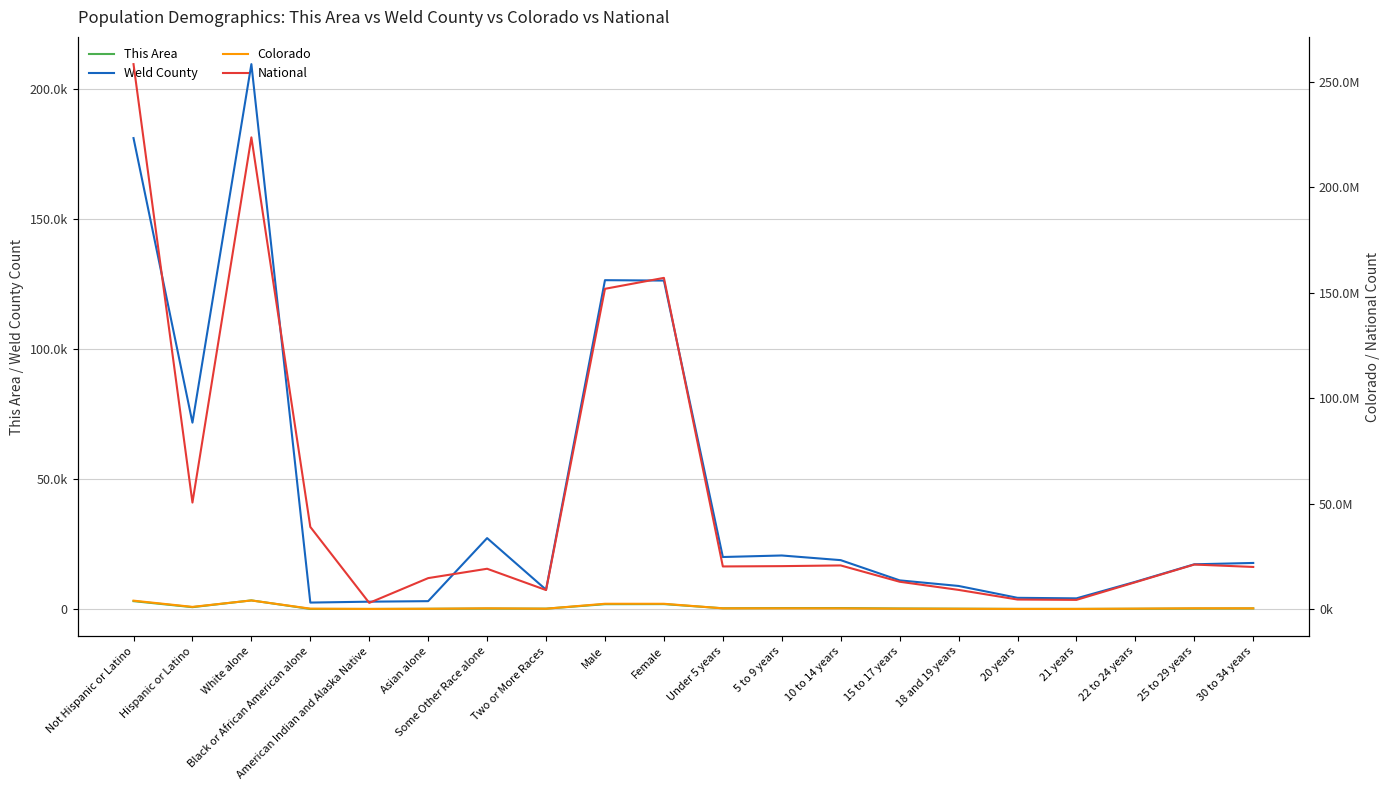

What is the difference between the Colorado values at Asian alone and 25 to 29 years?

233431